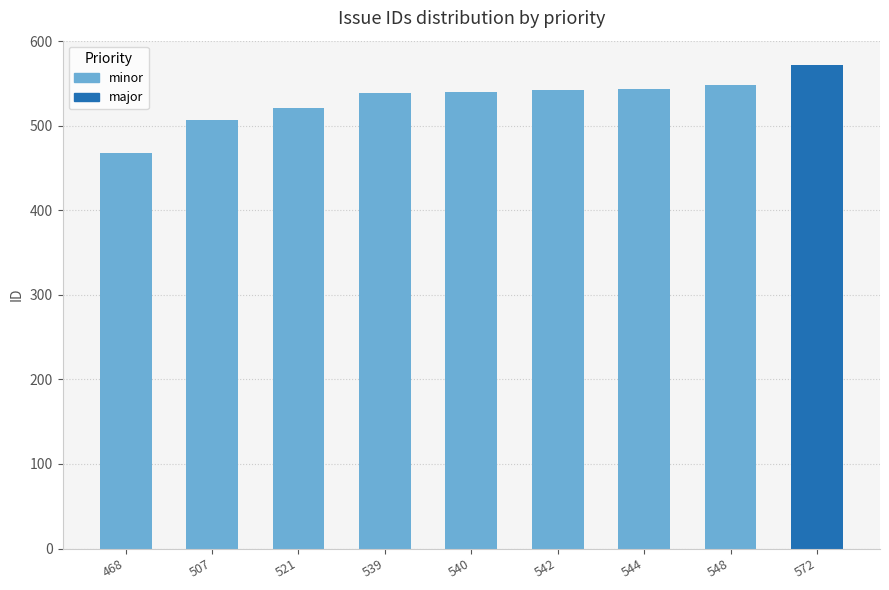

How many data points are less than 540?

4